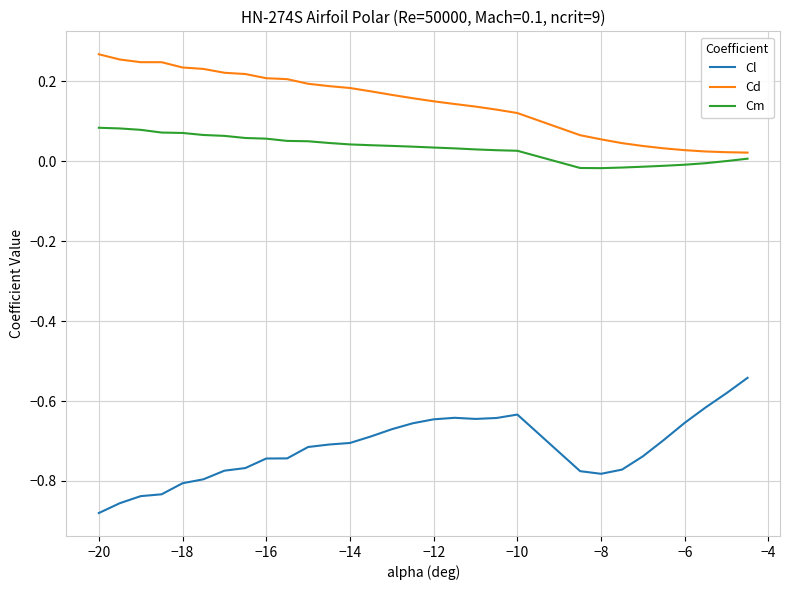

True or false: Cd and Cl cross at least once.

False